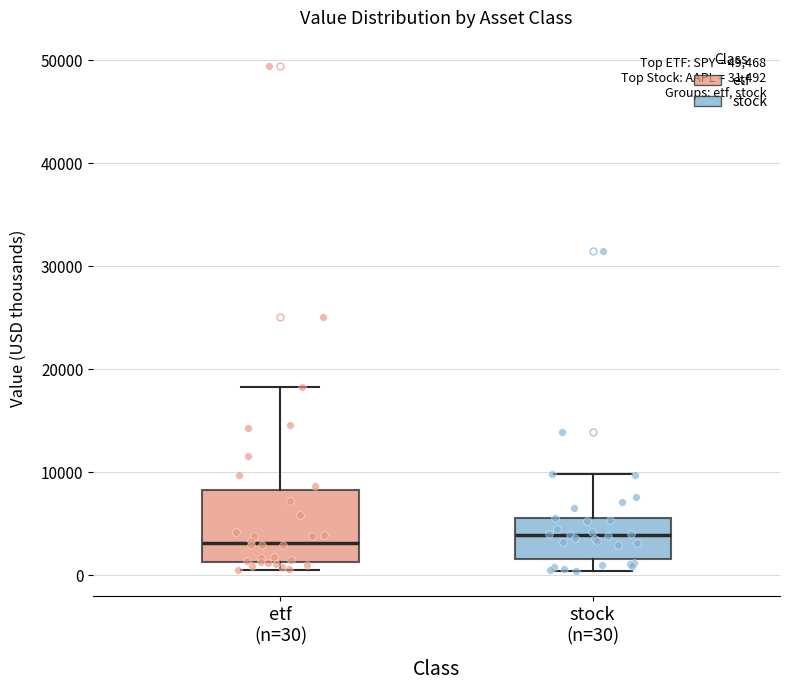

Reading left to right, transcribe this box plot: for each box, give where its median line is, the range the box spans, and where its two whiskers end, as read against the y-axis. The values are not printed on the chart, so give them approximately, as read against the axis.

etf (n=30): median 3000, box 1000 to 8000, whiskers 1000 (just below the box's lower edge) to 18000
stock (n=30): median 4000, box 2000 to 6000, whiskers 0 to 10000